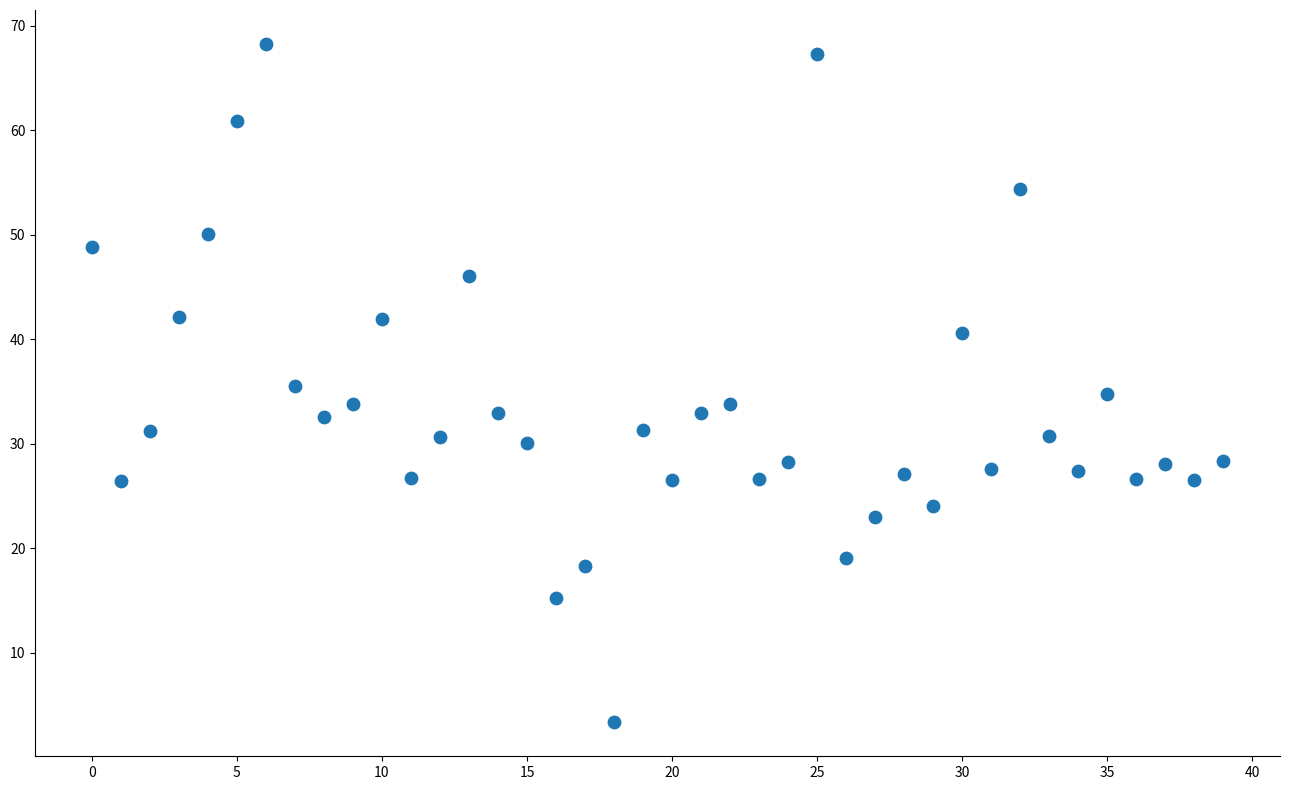

What is the range of Y values (max minus min)?

64.9